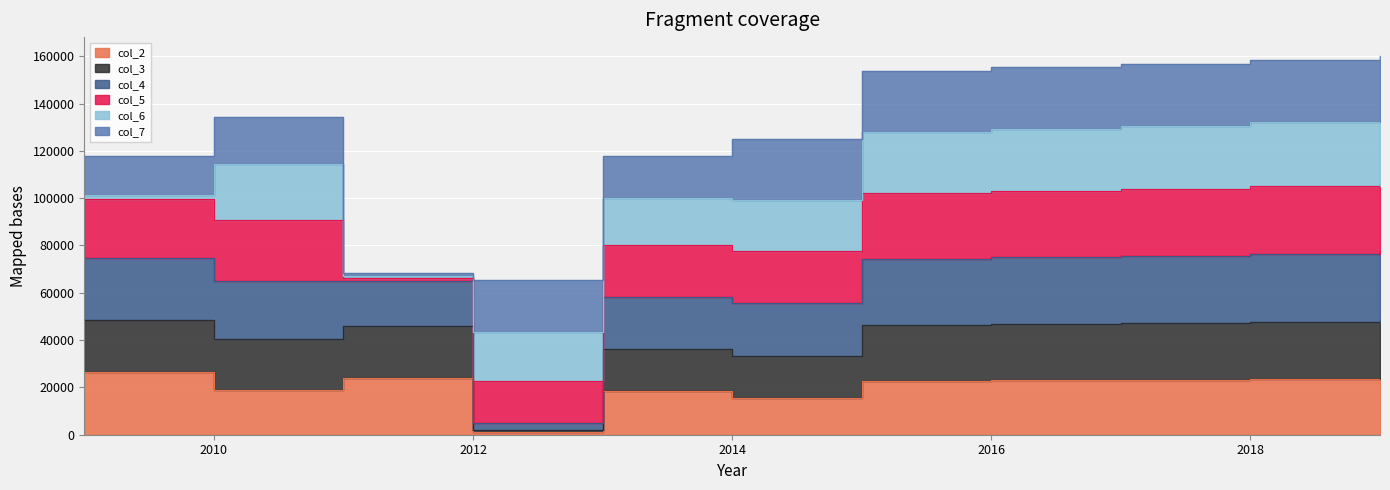

What is the highest value of the col_2 series?

26384.8